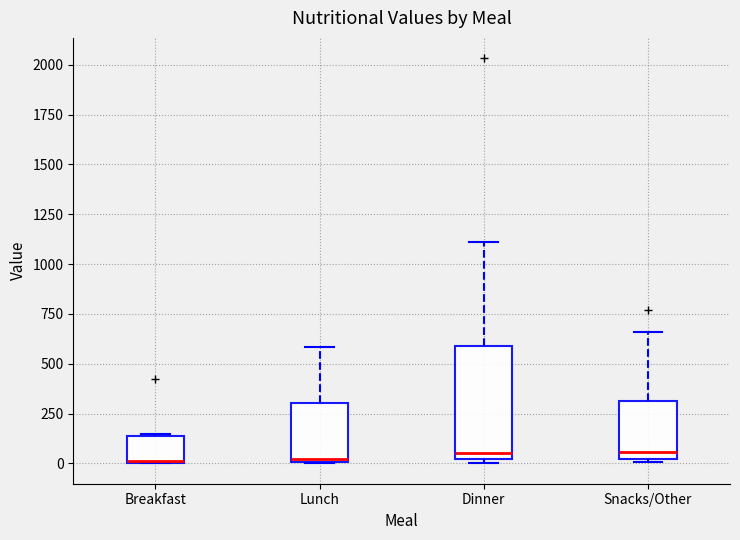

Reading left to right, read every box against the y-axis: the position of its median line, the range the box covers, and the ends of its whiskers. The values are not printed on the chart, so give them approximately, as read against the axis.

Breakfast: median 0, box 0 to 150, whiskers 0 to 150
Lunch: median 0 (just above the box's lower edge), box 0 to 300, whiskers 0 to 600
Dinner: median 50, box 0 to 600, whiskers 0 (just below the box's lower edge) to 1100
Snacks/Other: median 50, box 0 to 300, whiskers 0 to 650